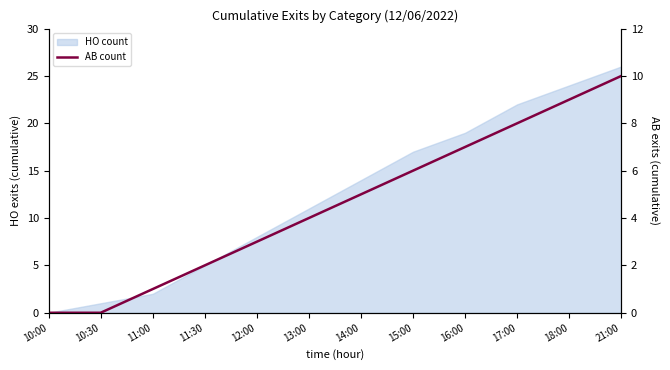

How many lines are shown in the chart?

1